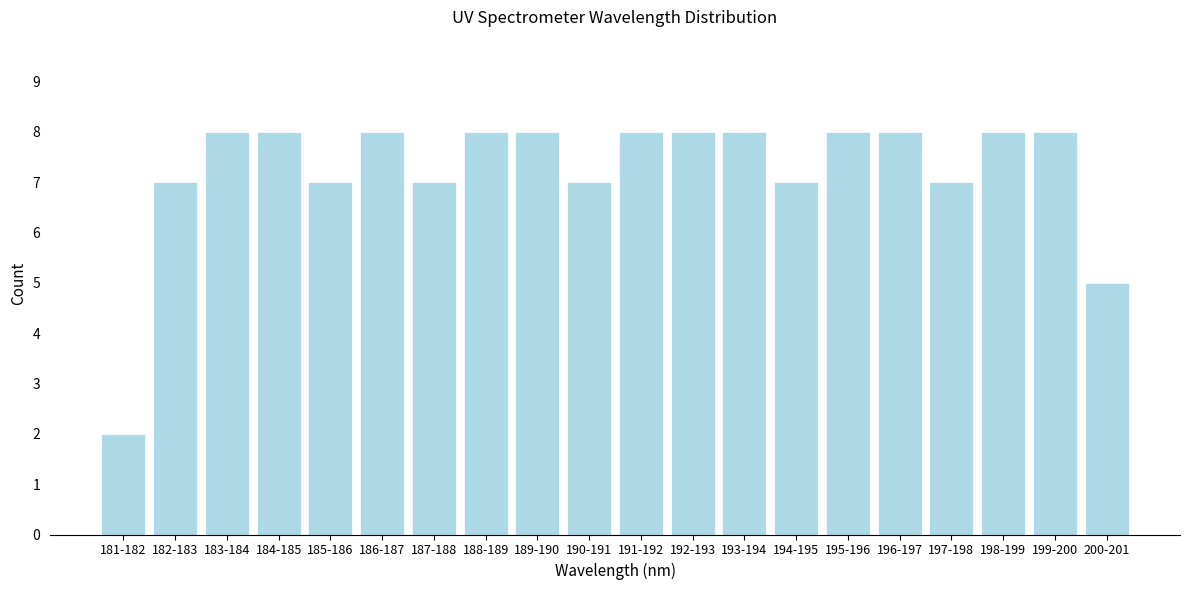

Reading left to right, list all the values displayed in this chart.

181-182=2	182-183=7	183-184=8	184-185=8	185-186=7	186-187=8	187-188=7	188-189=8	189-190=8	190-191=7	191-192=8	192-193=8	193-194=8	194-195=7	195-196=8	196-197=8	197-198=7	198-199=8	199-200=8	200-201=5